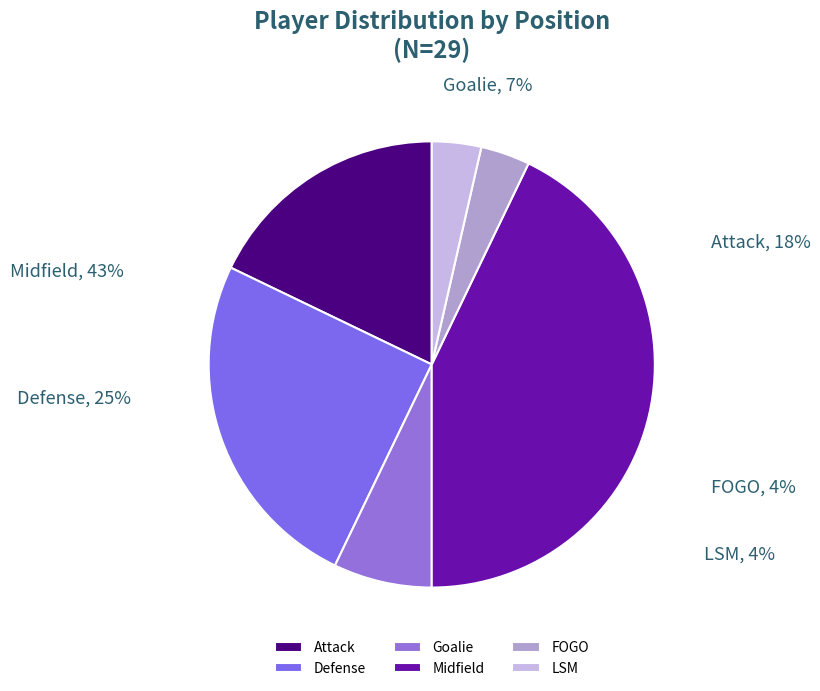

Is there a majority slice in this chart?

No